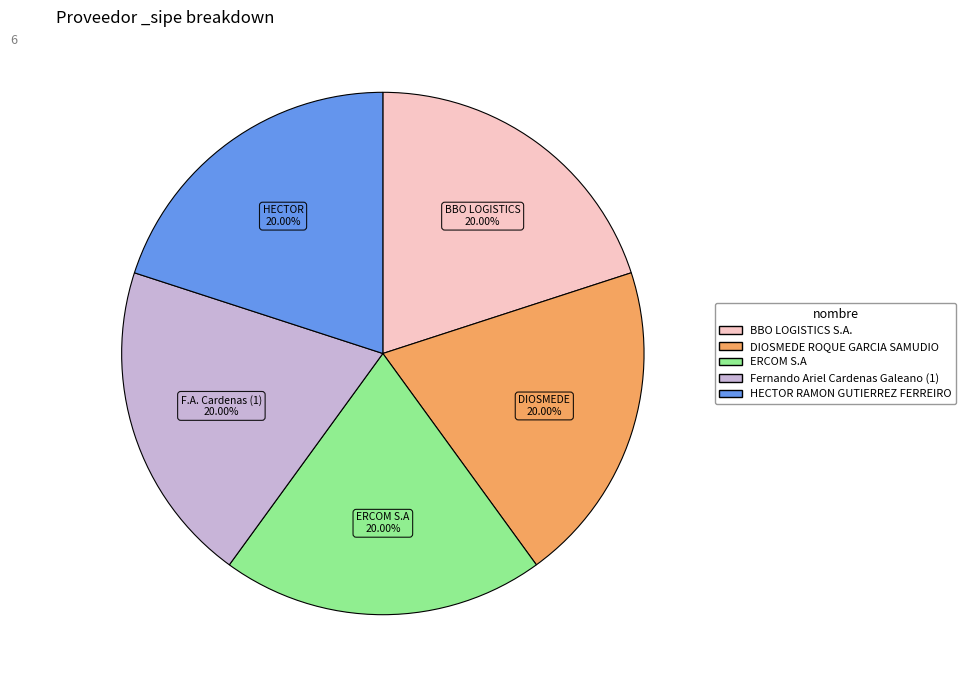

Is there any slice that represents more than half of the pie?

No